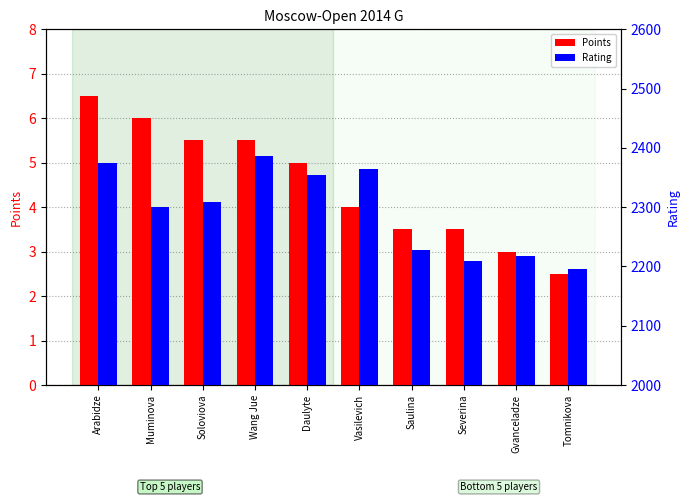

What is the sum of all Points values?

45.0